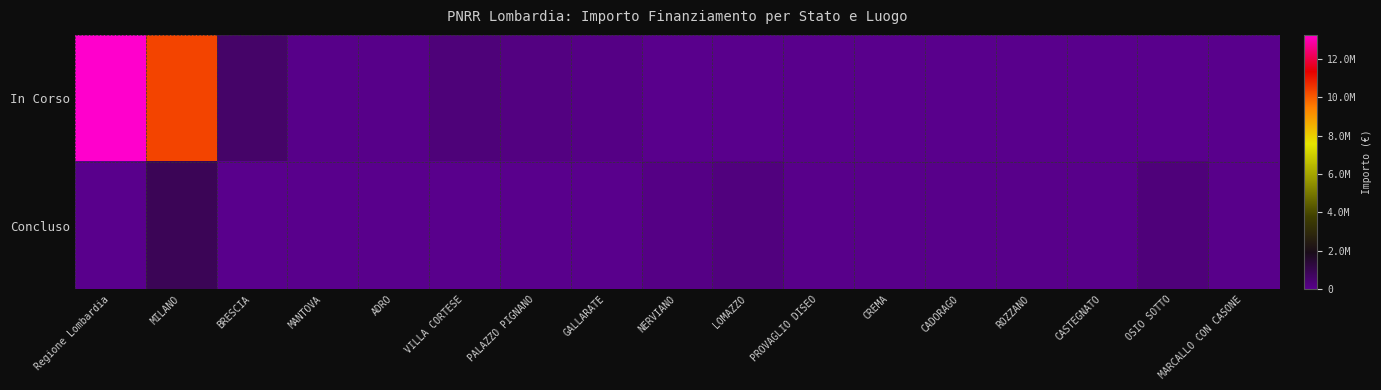

Reading right to left, what are all the values shown in this chart?

In Corso: MARCALLO CON CASONE=0.0	OSIO SOTTO=0.0	CASTEGNATO=0.0	ROZZANO=0.0	CADORAGO=0.0	CREMA=0.0	PROVAGLIO DISEO=0.0	LOMAZZO=0.0	NERVIANO=0.0	GALLARATE=105085.0	PALAZZO PIGNANO=194200.0	VILLA CORTESE=336205.7	ADRO=58450.0	MANTOVA=57500.0	BRESCIA=606038.0	MILANO=10331359.2	Regione Lombardia=13249651.0
Concluso: MARCALLO CON CASONE=38520.0	OSIO SOTTO=286770.0	CASTEGNATO=37900.0	ROZZANO=45928.5	CADORAGO=38500.0	CREMA=39998.0	PROVAGLIO DISEO=48500.0	LOMAZZO=240264.2	NERVIANO=126396.2	GALLARATE=0.0	PALAZZO PIGNANO=0.0	VILLA CORTESE=0.0	ADRO=0.0	MANTOVA=0.0	BRESCIA=0.0	MILANO=901593.6	Regione Lombardia=0.0